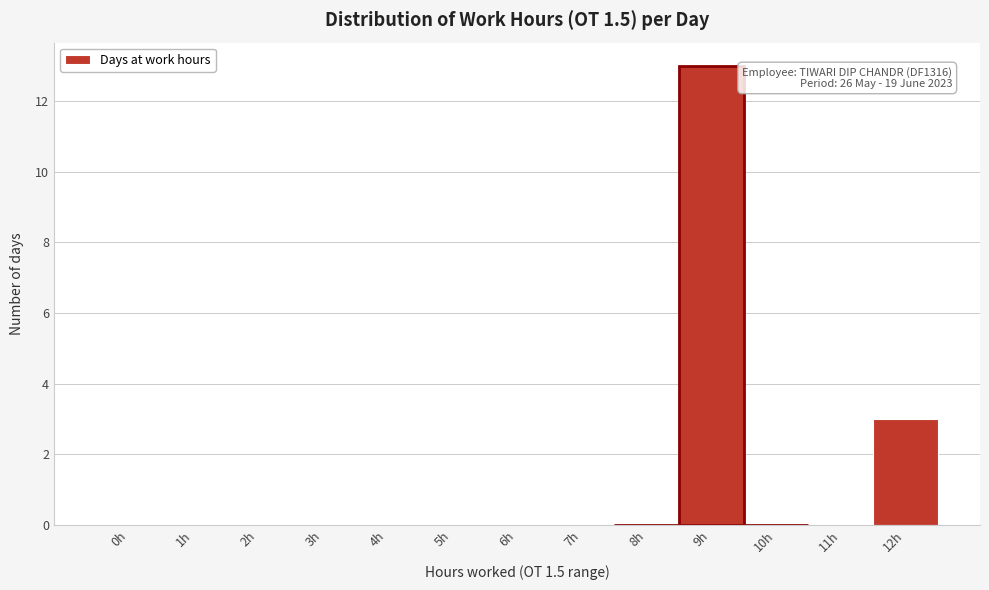

Reading left to right, what are all the values shown in this chart?

0h=0	1h=0	2h=0	3h=0	4h=0	5h=0	6h=0	7h=0	8h=0	9h=13	10h=0	11h=0	12h=3